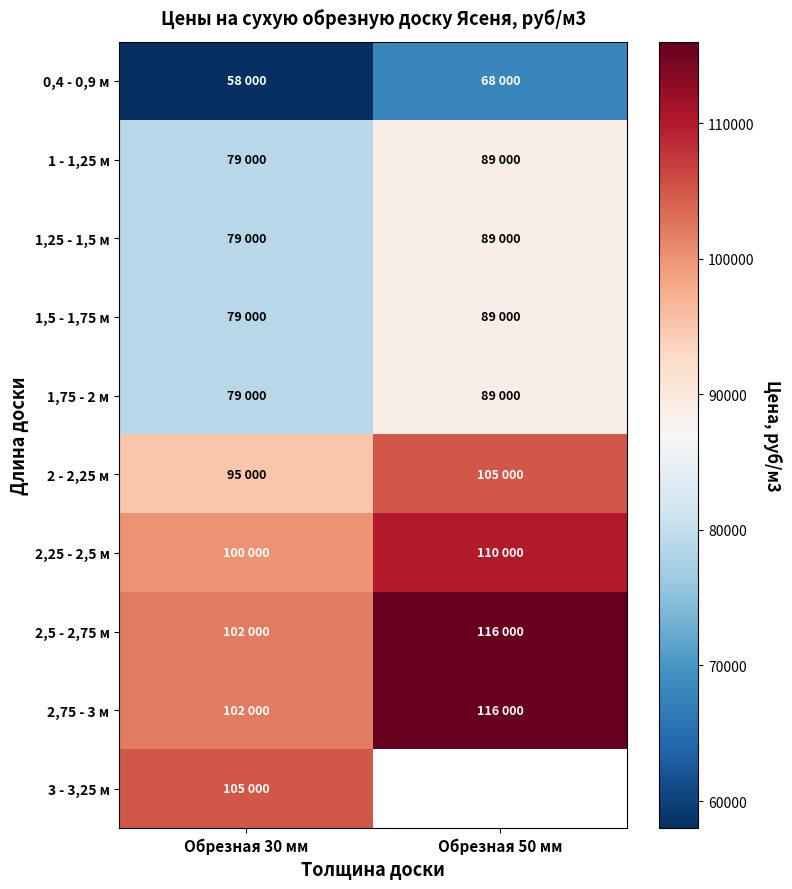

How many series are shown in this chart?

10